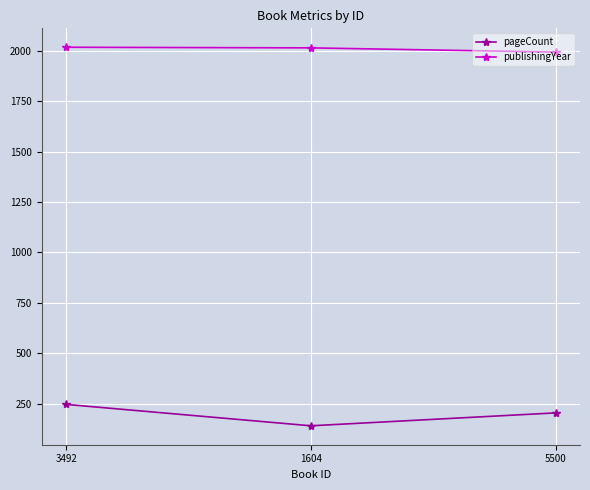

True or false: publishingYear has a value of 654 at 5500.

False